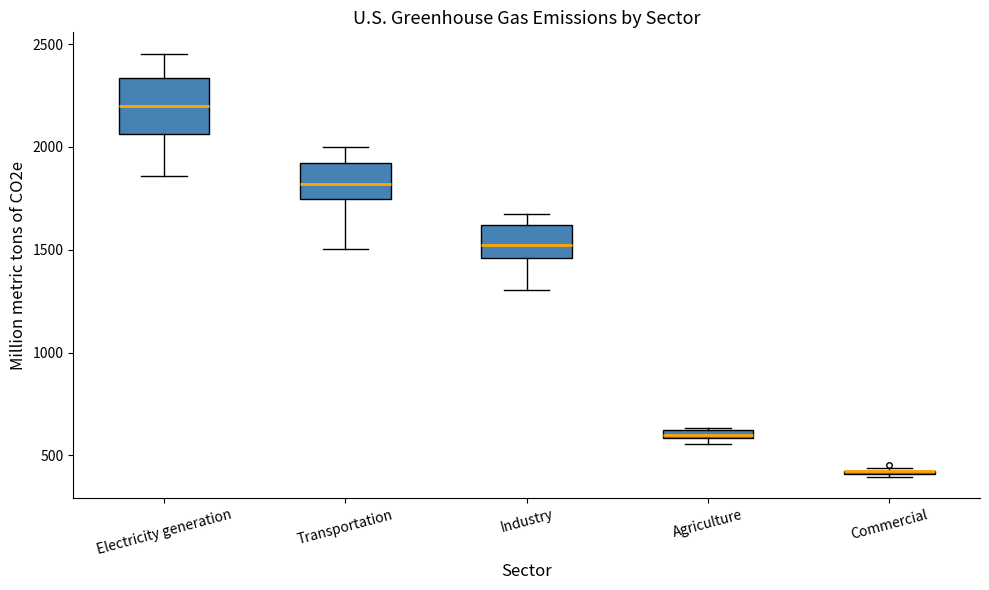

Comparing the boxes themselves (not the whiskers), which one is the tallest?

Electricity generation